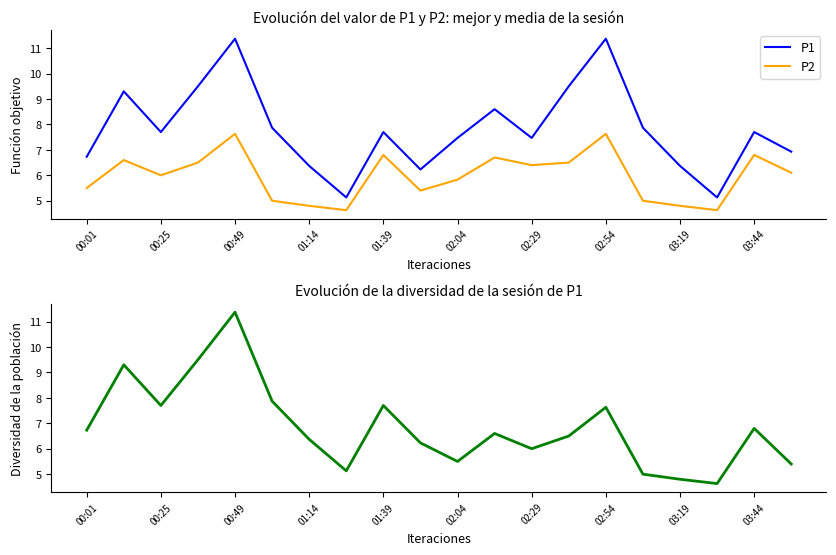

The P1 series shows 7.7 at 01:39. True or false?

True